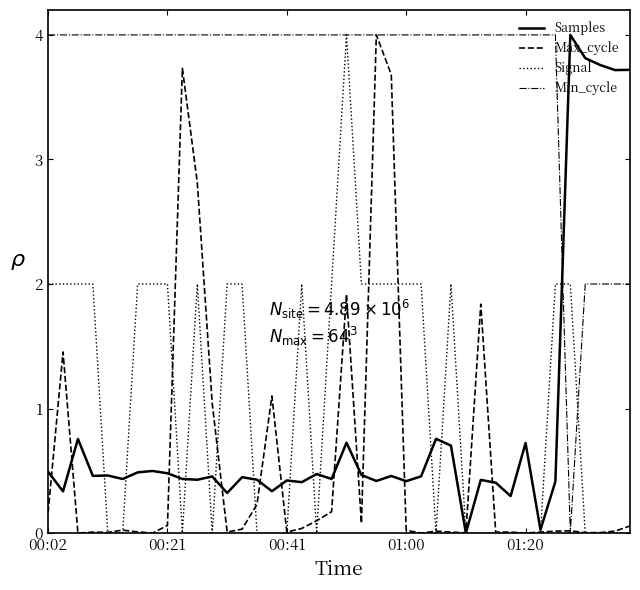

Which series has the largest total across all categories?

Min_cycle